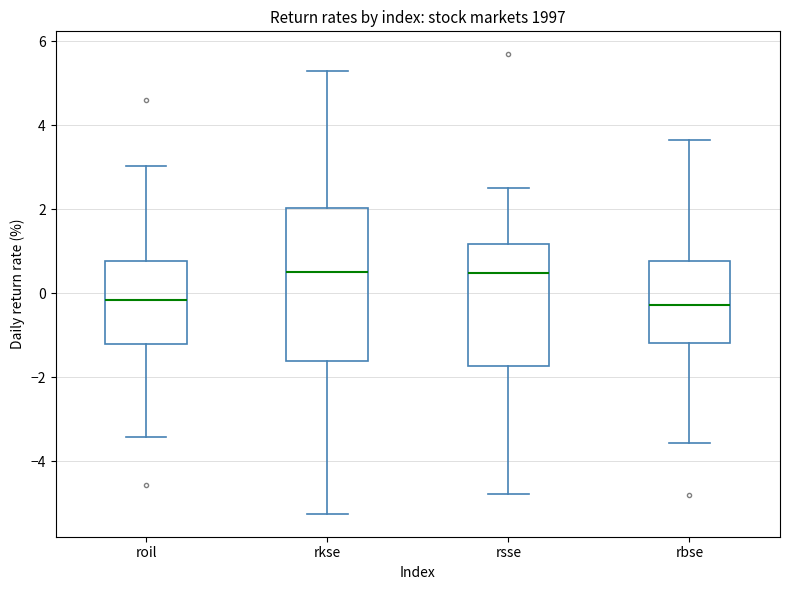

Reading left to right, read every box against the y-axis: the position of its median line, the range the box covers, and the ends of its whiskers. The values are not printed on the chart, so give them approximately, as read against the axis.

roil: median -0.2, box -1.2 to 0.8, whiskers -3.4 to 3.0
rkse: median 0.6, box -1.6 to 2.0, whiskers -5.2 to 5.2
rsse: median 0.4, box -1.8 to 1.2, whiskers -4.8 to 2.6
rbse: median -0.2, box -1.2 to 0.8, whiskers -3.6 to 3.6